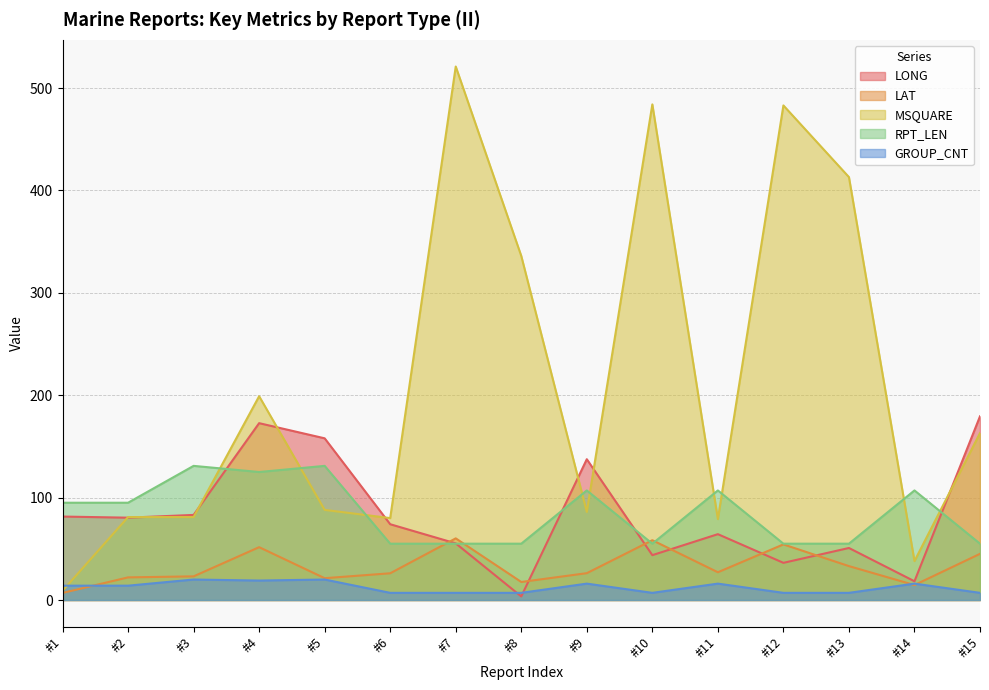

Is it true that MSQUARE equals 107.8 at #11?

False